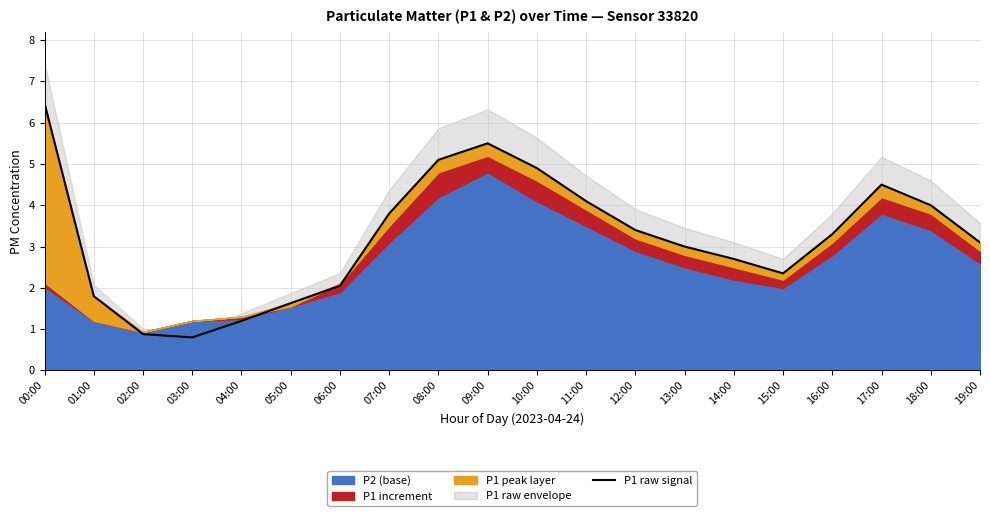

The value of P1 raw signal at 00:00 is 6.5. True or false?

True